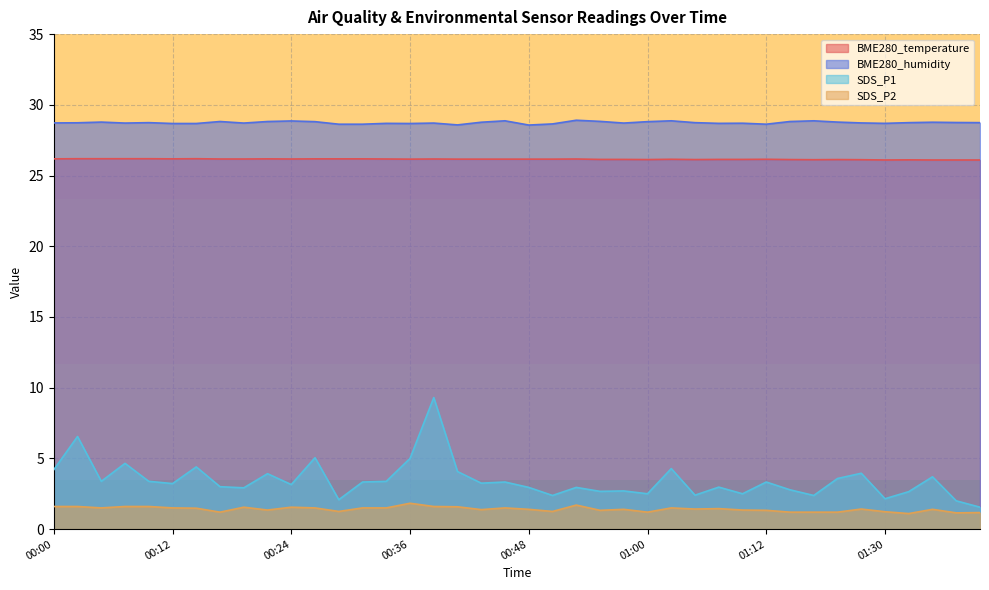

How many series are shown in this chart?

4